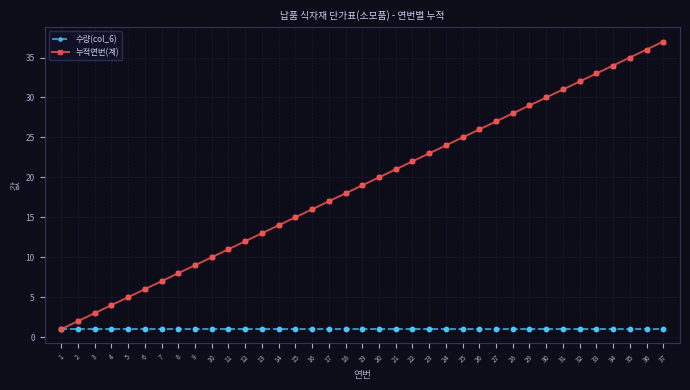

Which series has the largest total across all categories?

누적연번(계)